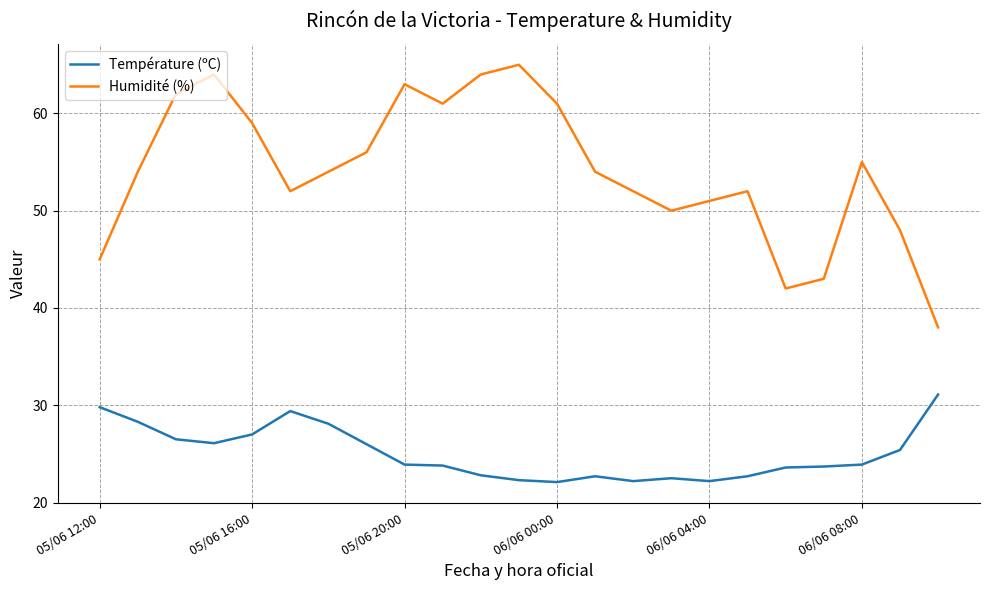

True or false: Température (ºC) and Humidité (%) intersect in this chart.

False